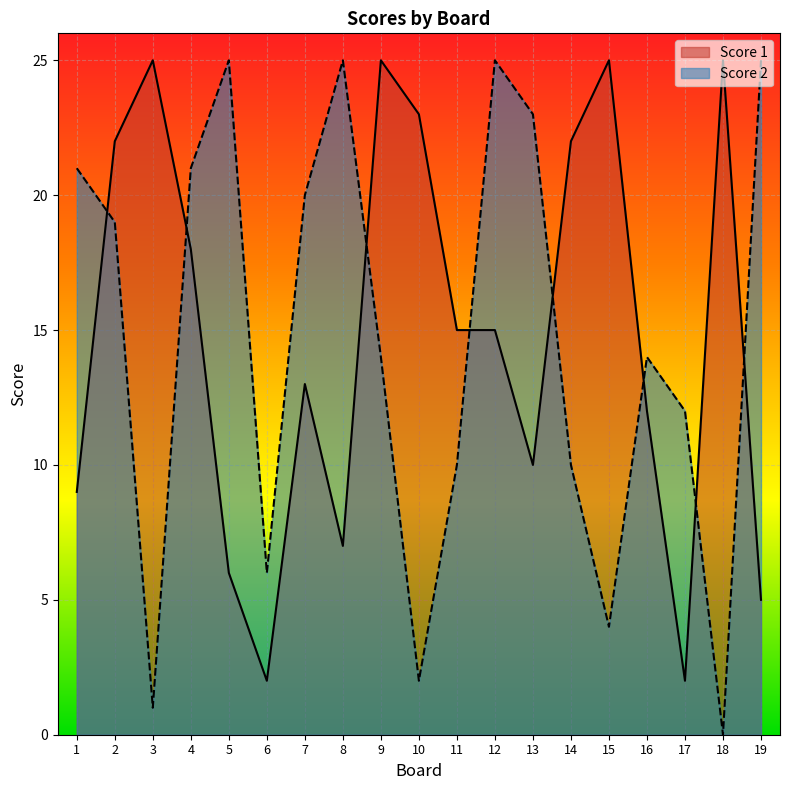

What is the difference between the maximum and minimum values in the Score 1 series?

23